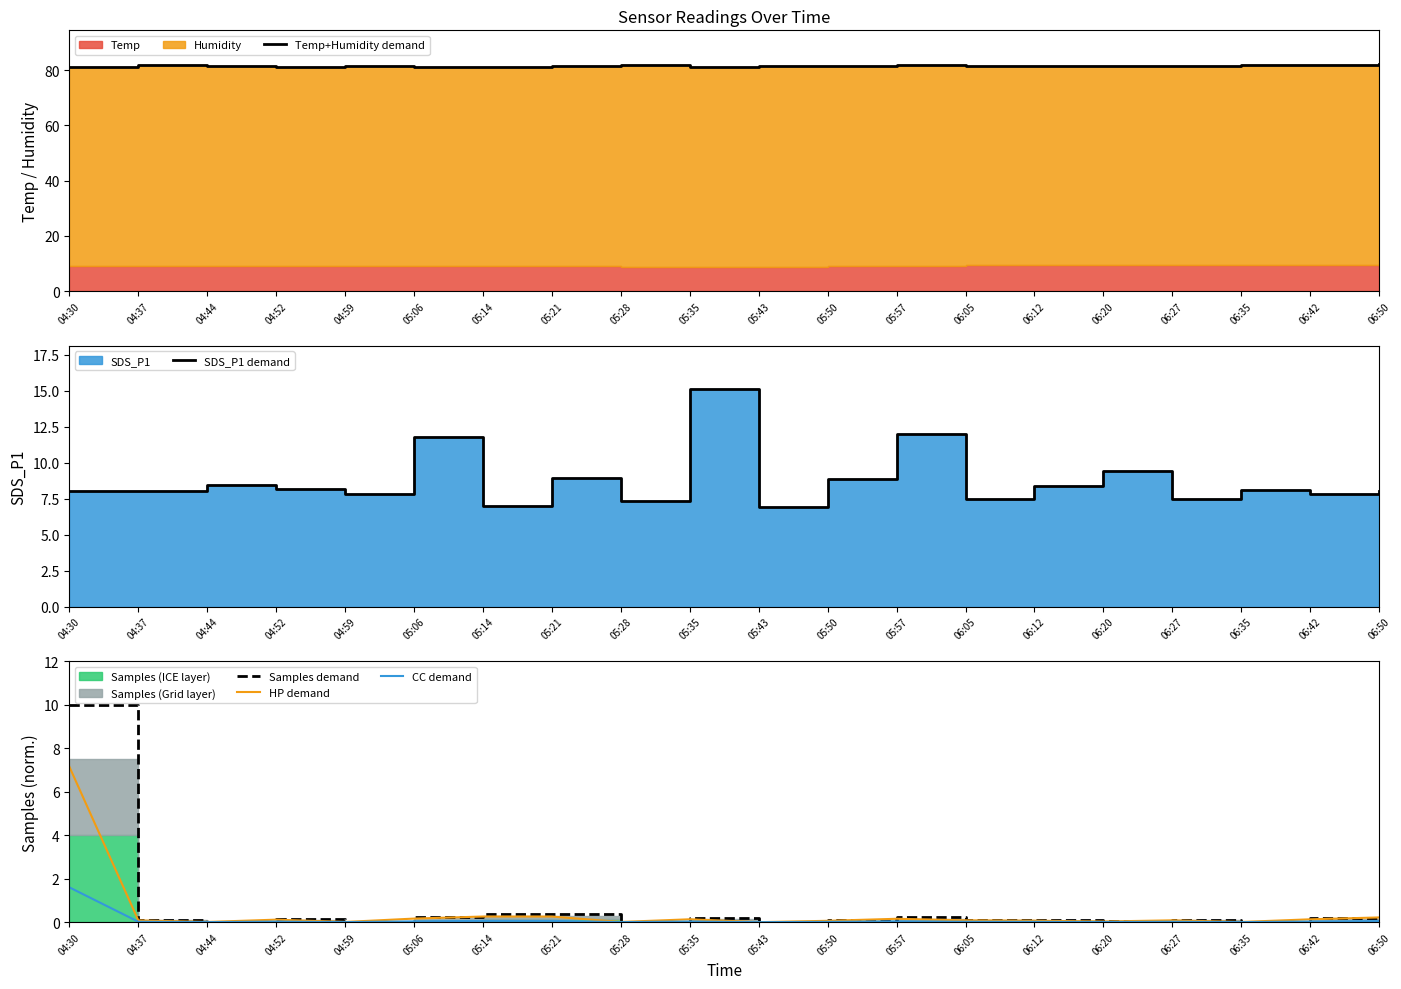

Is the value of CC demand at 06:42 greater than the value of SDS_P1 demand at 06:20?

No